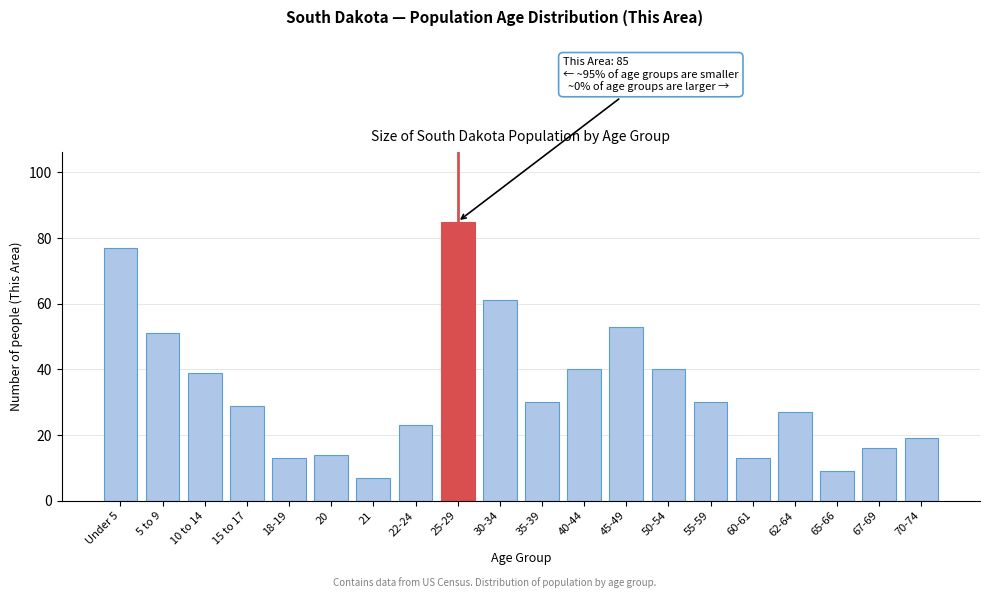

Reading left to right, what are all the values shown in this chart?

Under 5=77	5 to 9=51	10 to 14=39	15 to 17=29	18-19=13	20=14	21=7	22-24=23	25-29=85	30-34=61	35-39=30	40-44=40	45-49=53	50-54=40	55-59=30	60-61=13	62-64=27	65-66=9	67-69=16	70-74=19